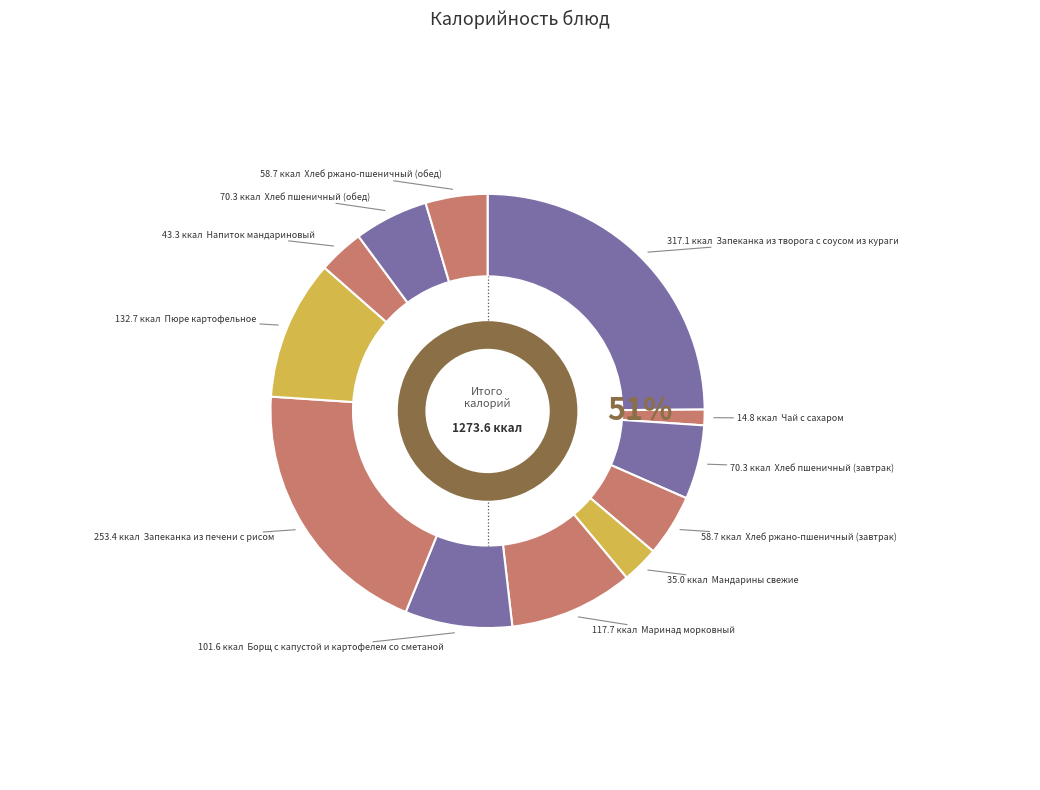

Does any single category account for the majority?

No